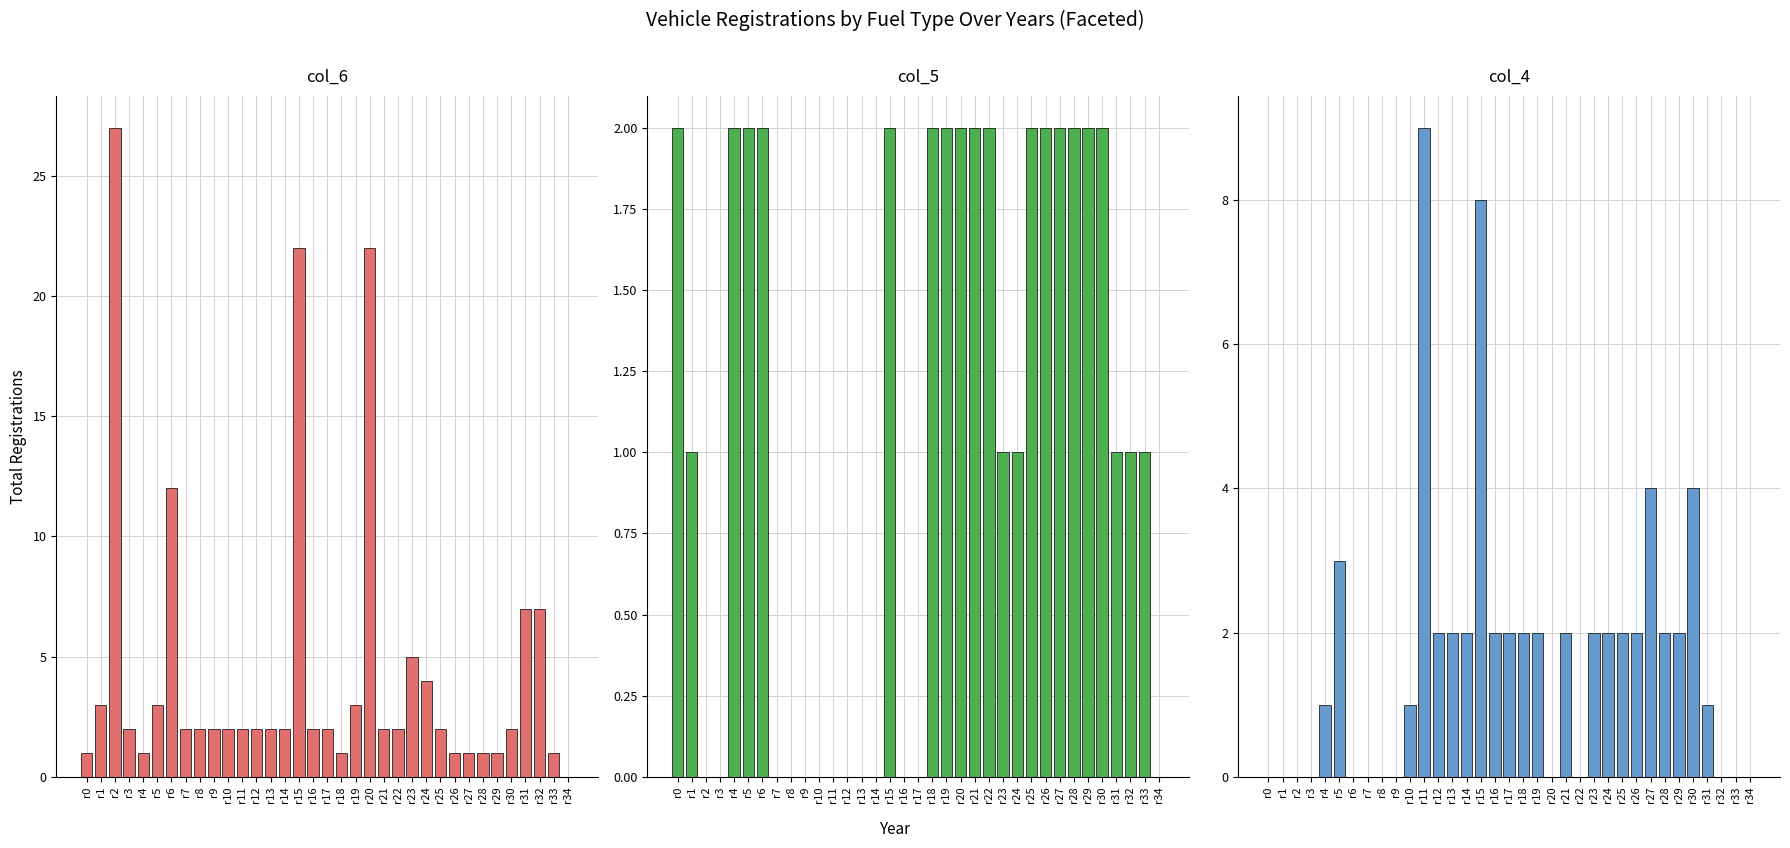

Where is col_4 nearest to the value 4?

r27